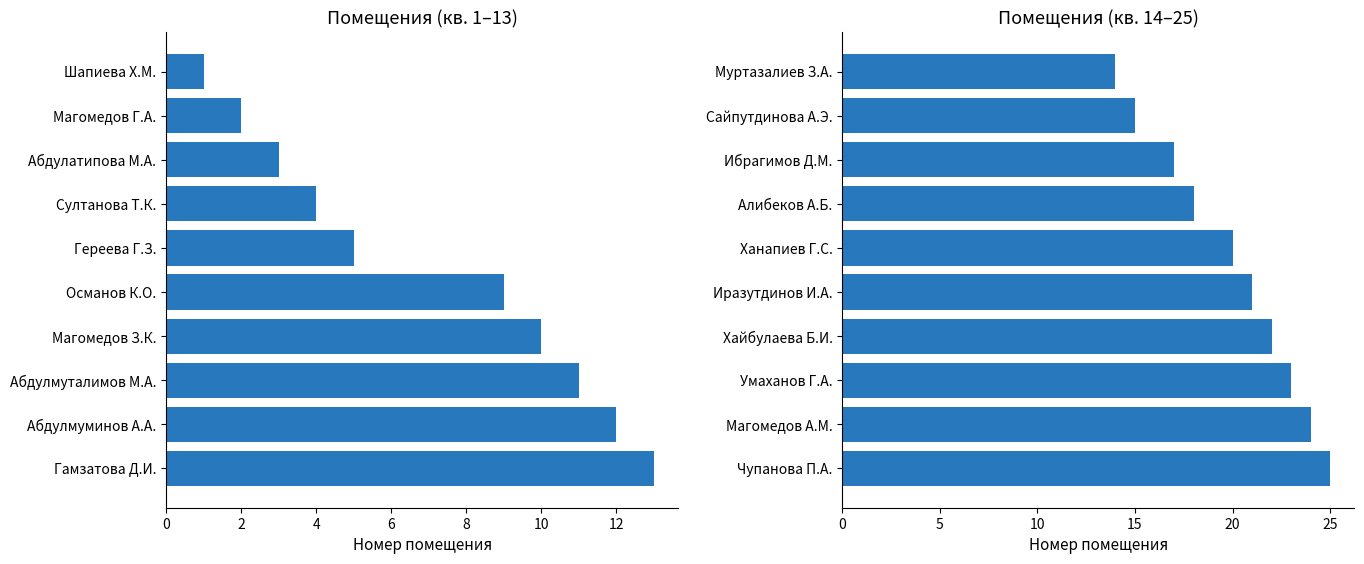

Rank the series by their maximum value, from highest to lowest.

Apartment Numbers (second panel), Apartment Numbers (first panel)